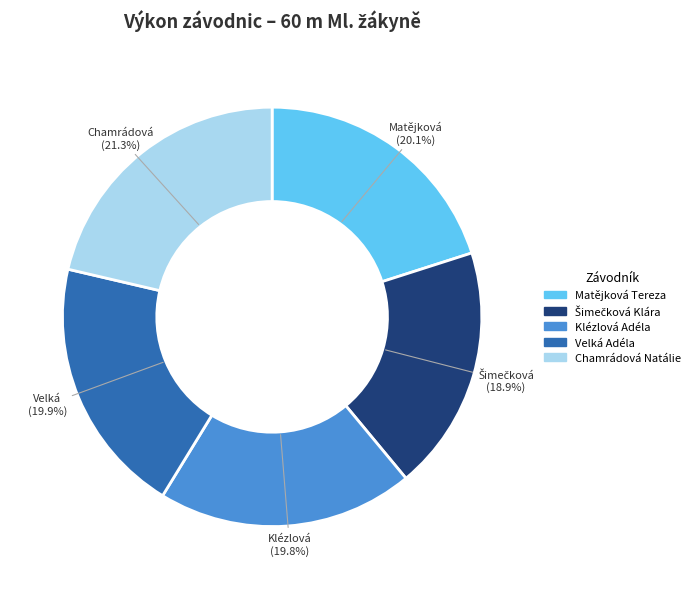

True or false: Chamrádová Natálie accounts for 32% of the total.

False